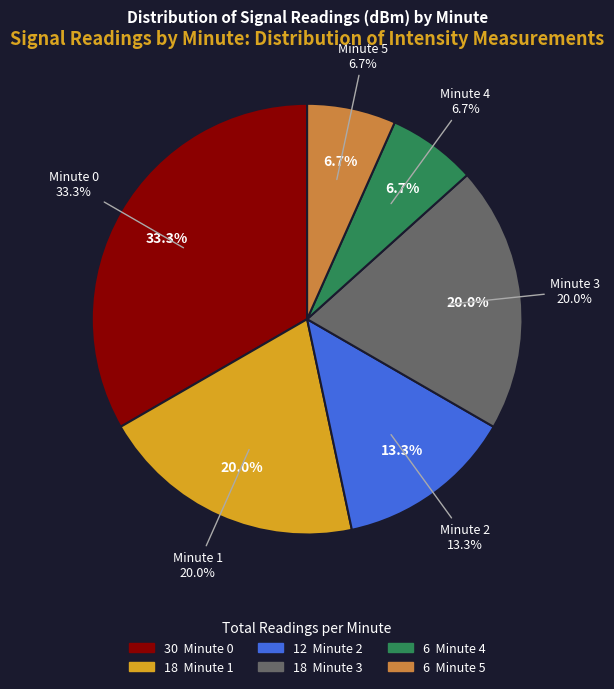

To the nearest percent, what percentage of the pie is minute 5?

7%